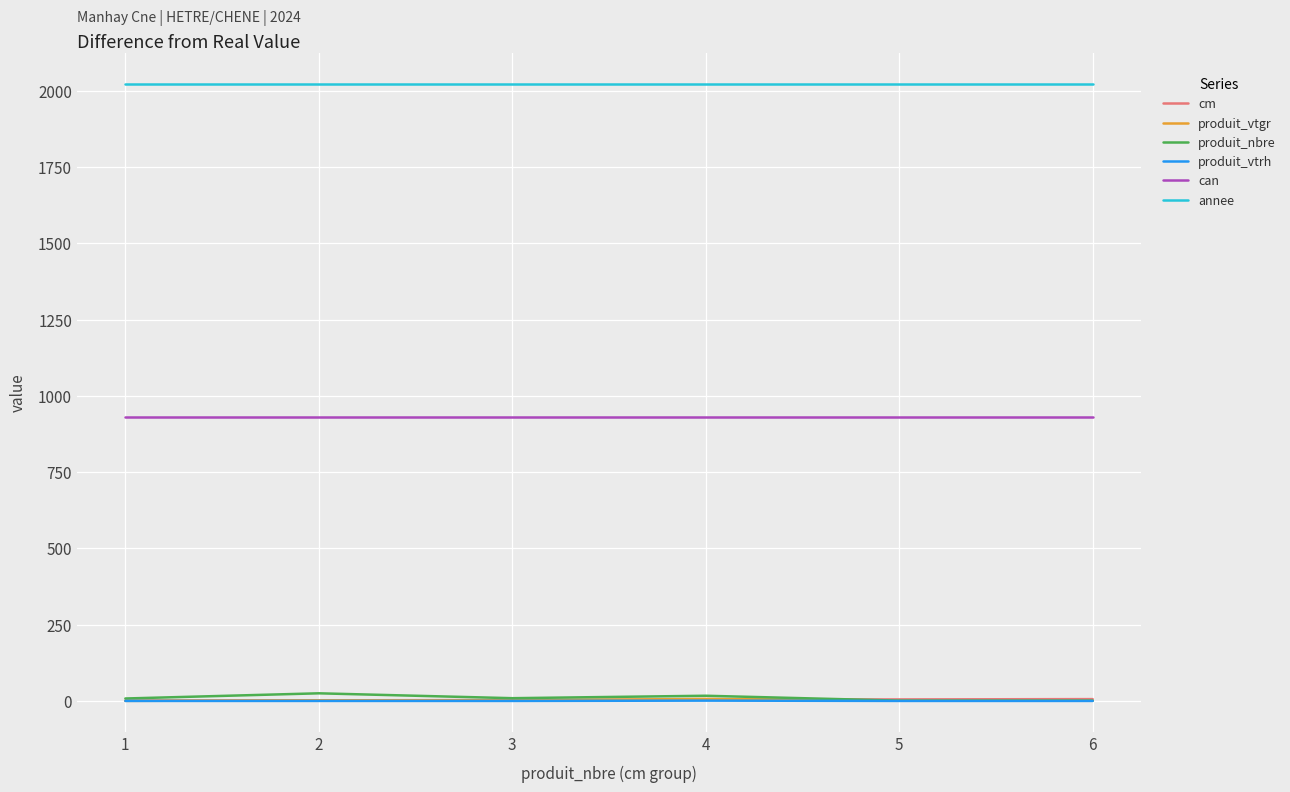

Where does the produit_vtgr series first go above 1?

2